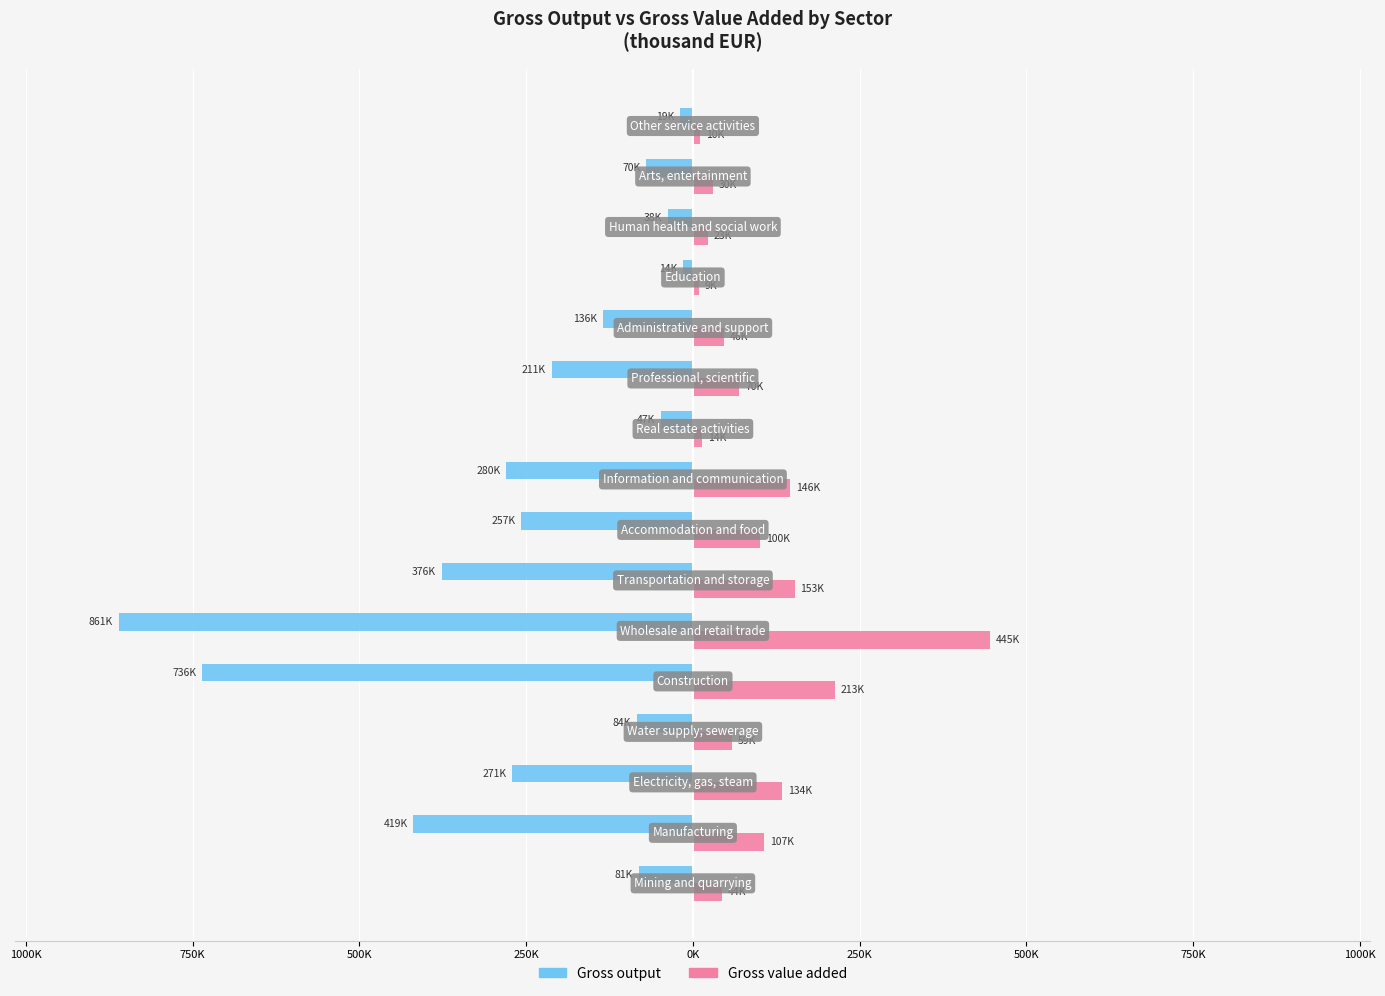

What are all the series names shown in the legend?

Gross output, Gross value added